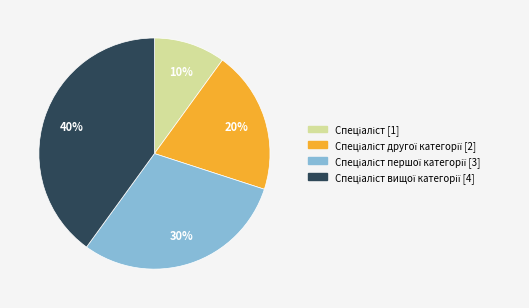

To the nearest percent, what is the average slice percentage?

25%